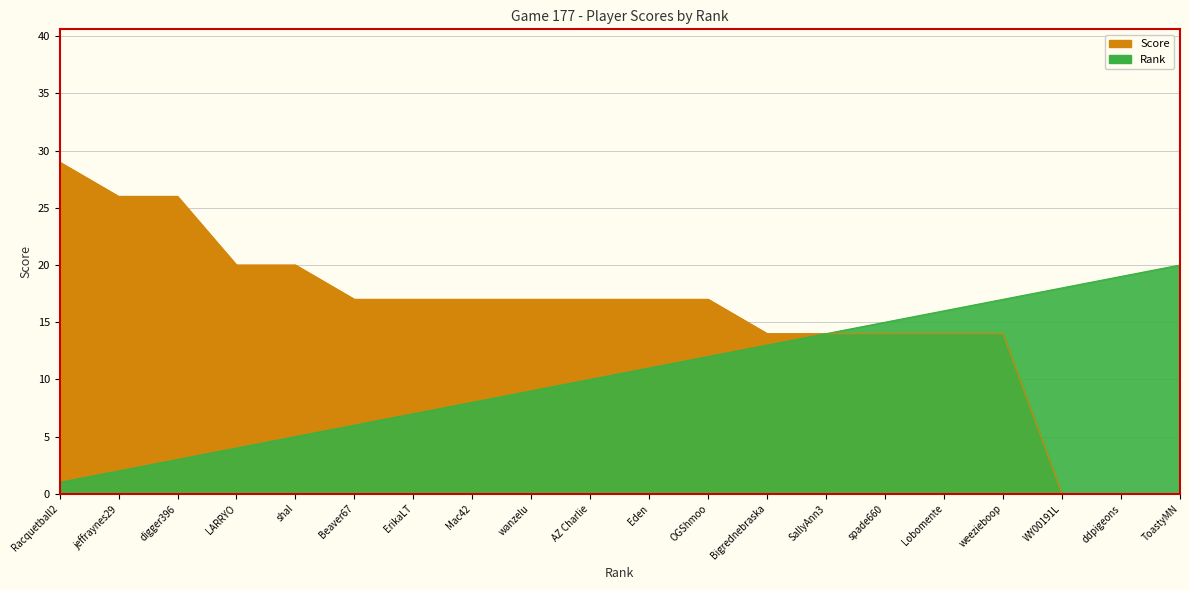

True or false: Rank has more than 0 points higher than both neighbors.

False